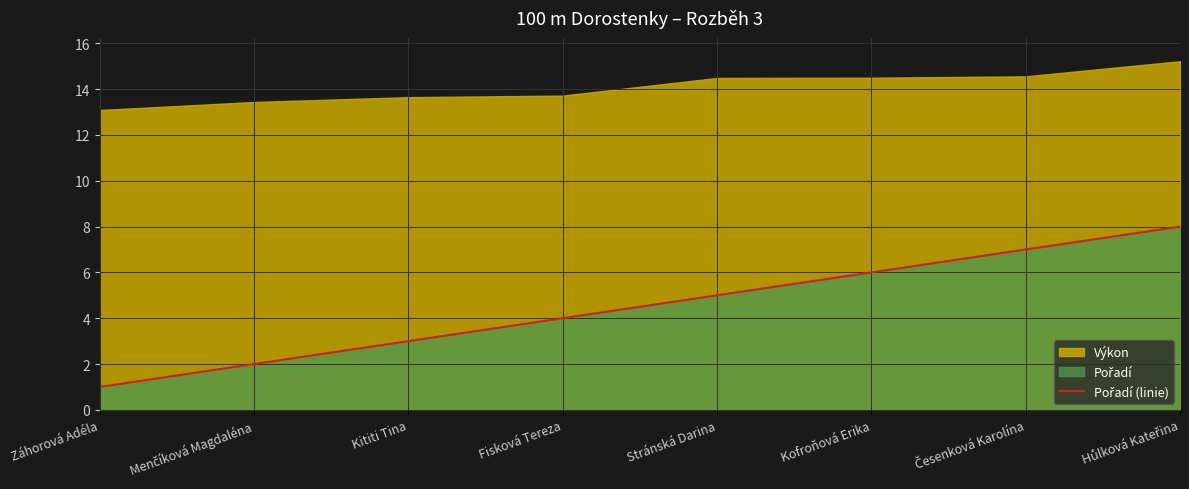

True or false: there are more than 1 points higher than both neighbors.

False